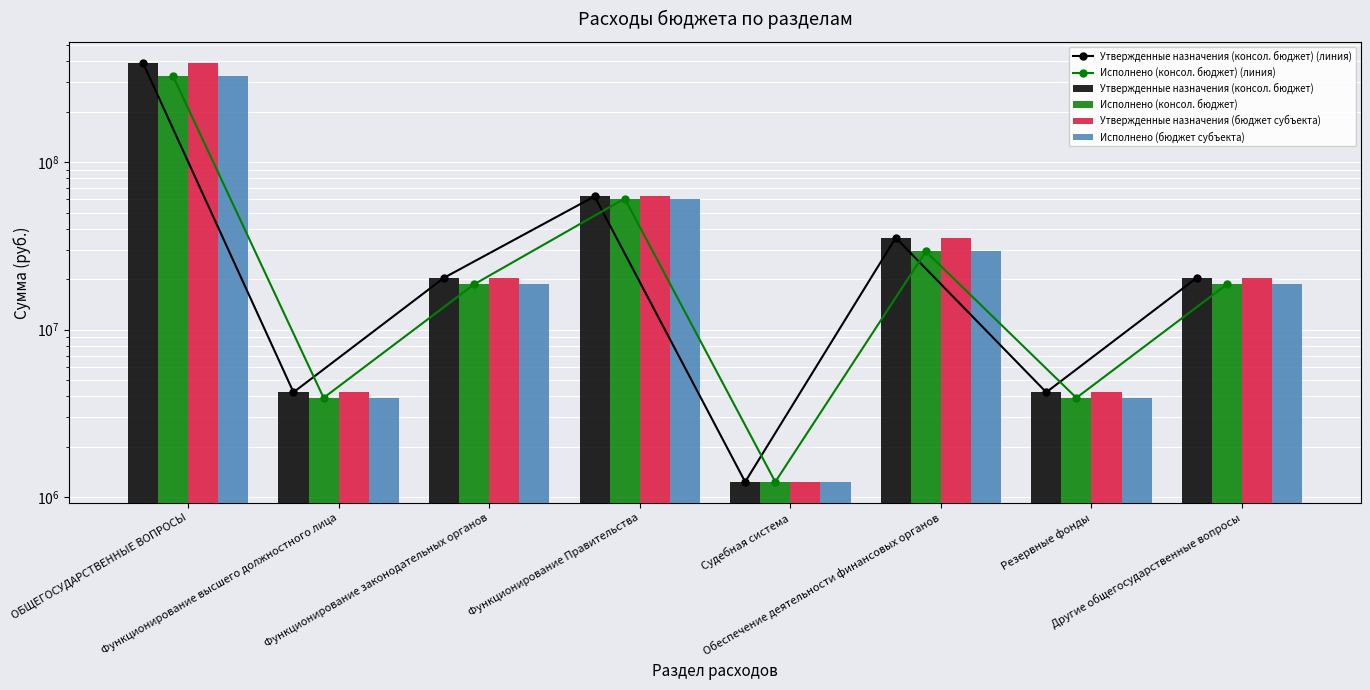

True or false: Исполнено (консол. бюджет) has a value of 18676318.1 at Функционирование законодательных органов.

True